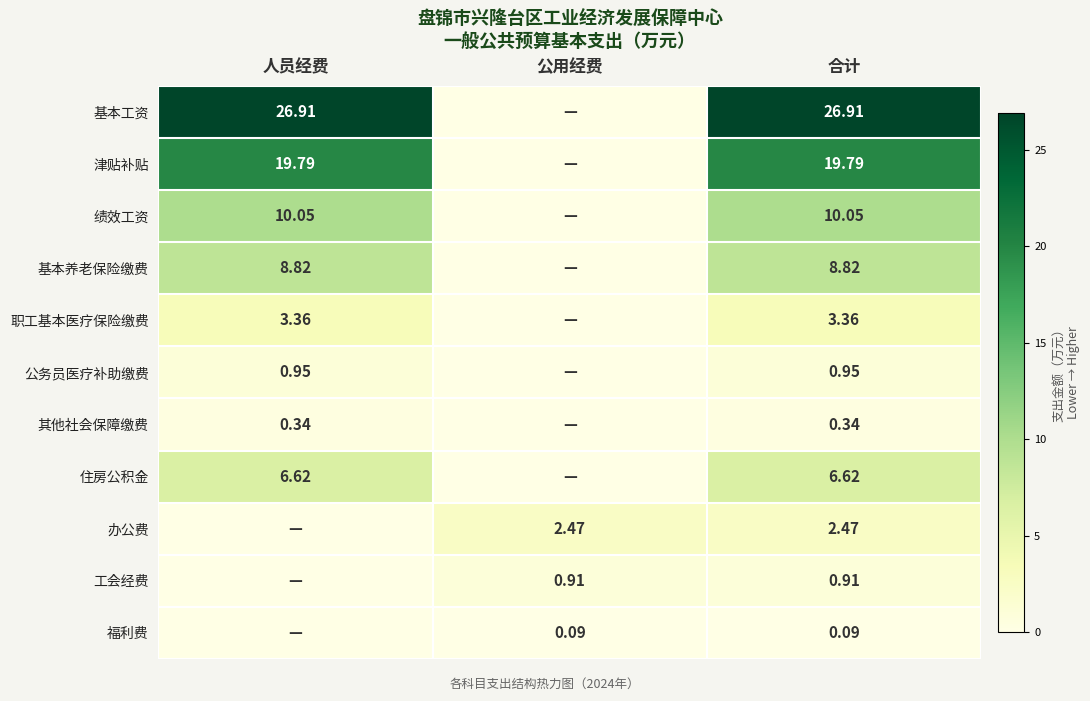

Is the value of 福利费 at 合计 greater than the value of 基本养老保险缴费 at 合计?

No